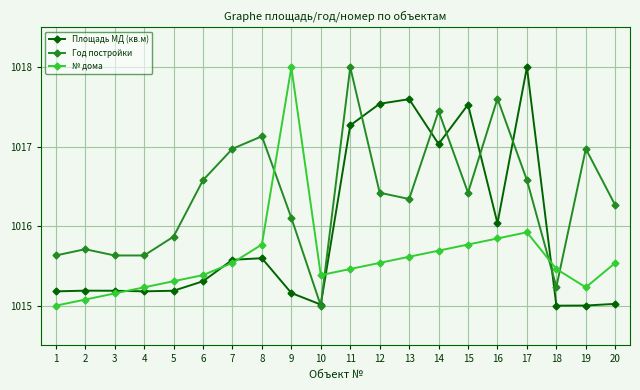

What is the greatest value displayed?

1018.0